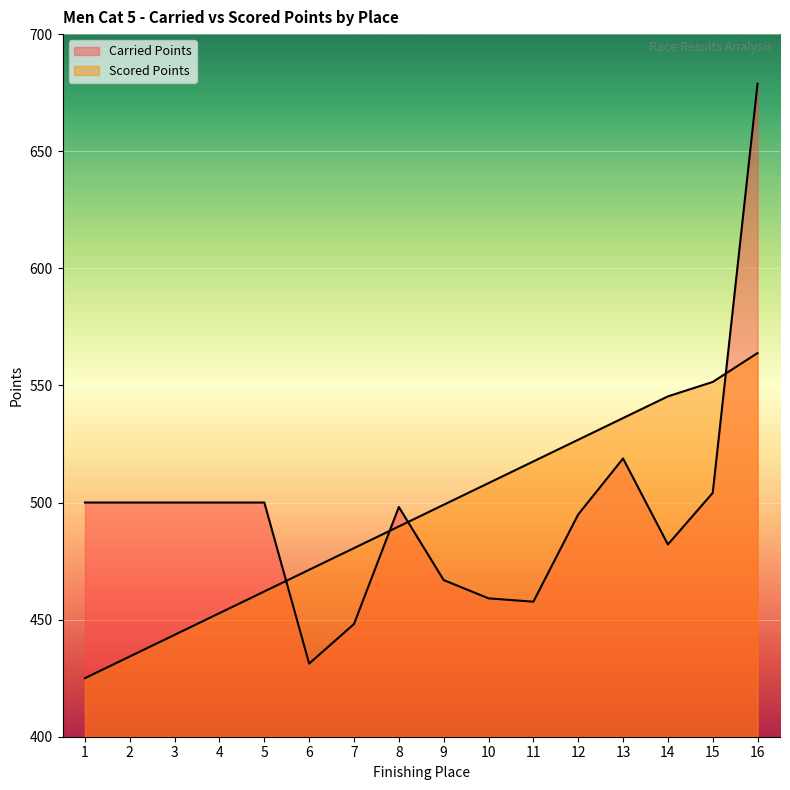

At which category does Carried Points reach its first local valley?

6